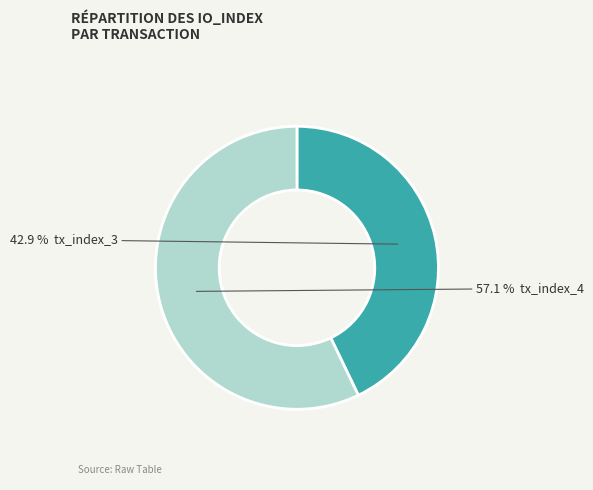

Is there any slice that represents more than half of the pie?

Yes